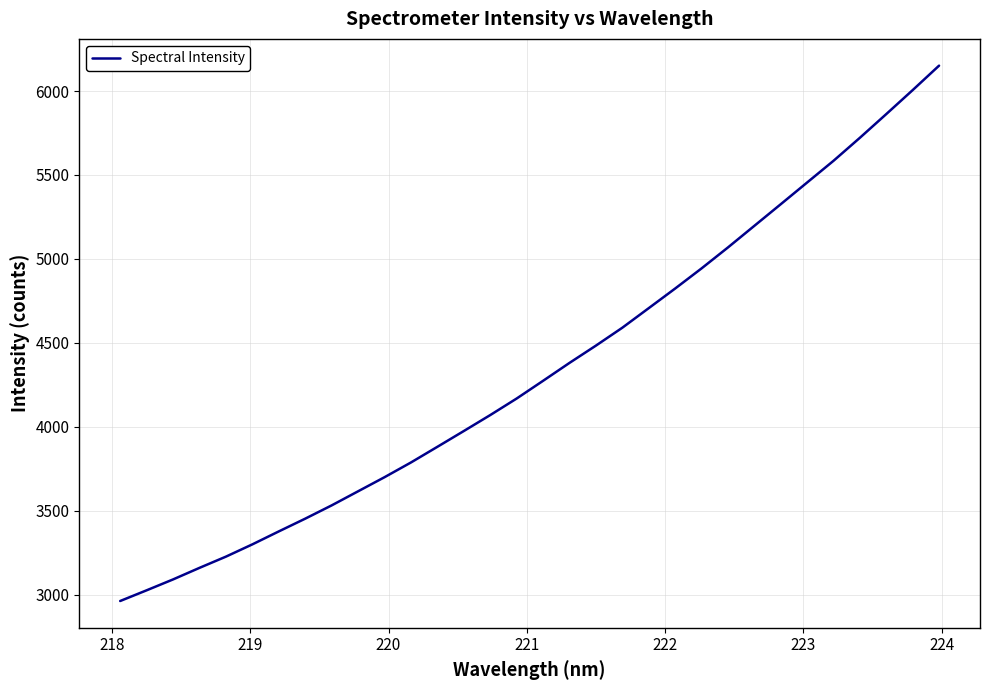

What is the minimum value shown in the chart?

2961.7